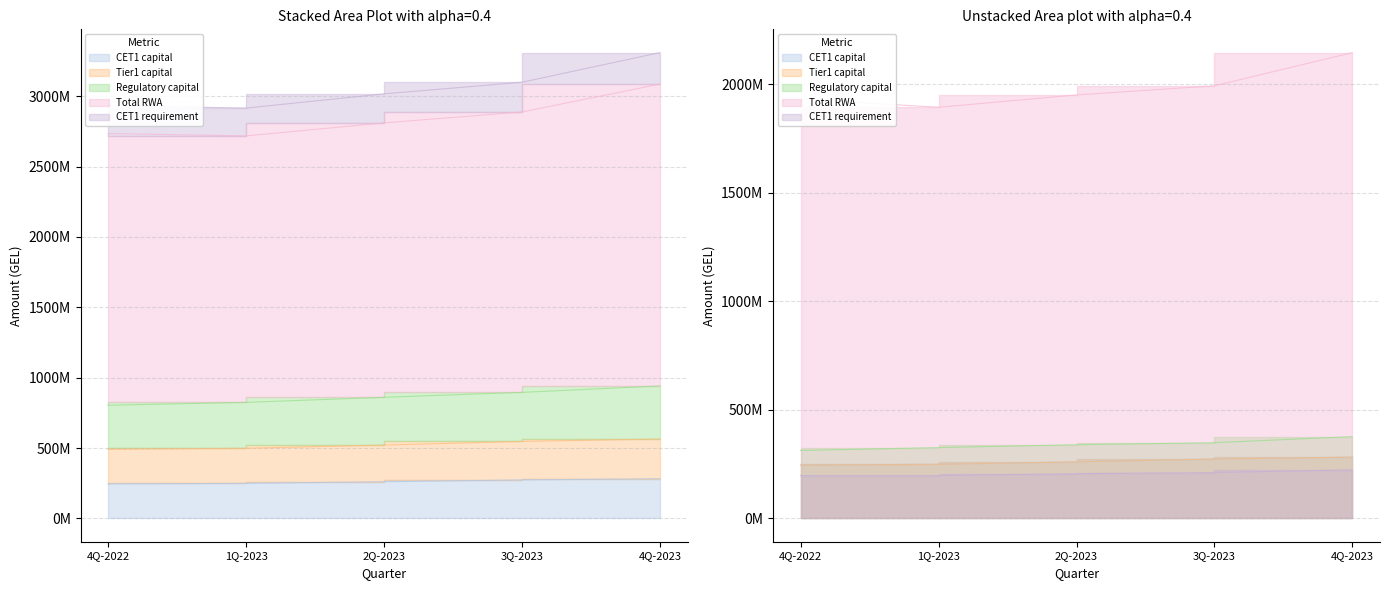

True or false: Tier1 capital and CET1 requirement intersect in this chart.

False